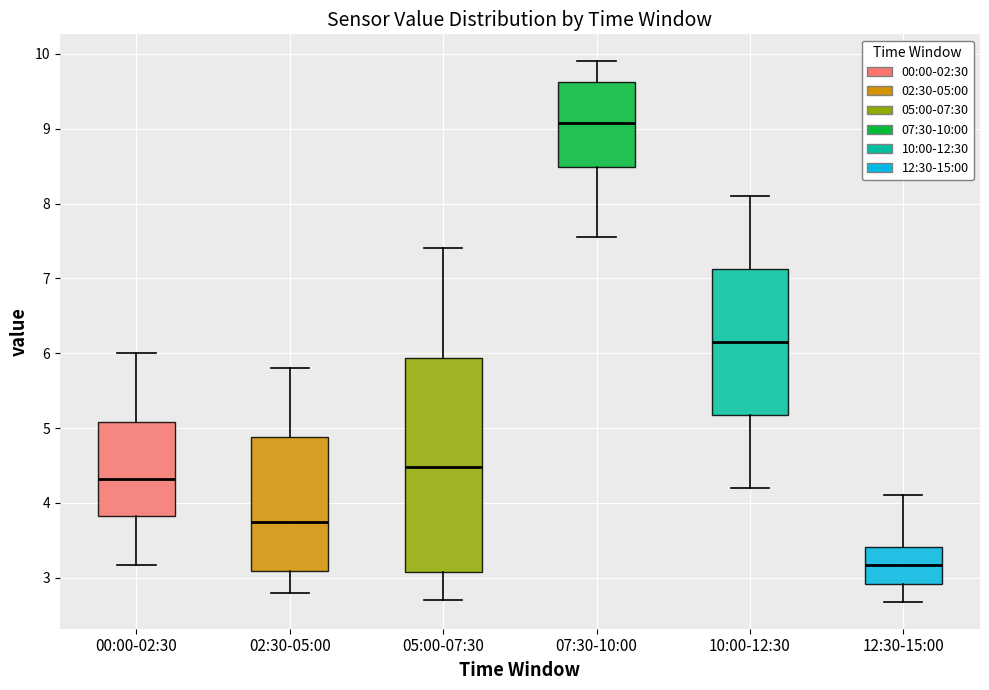

Which box has the lowest median line?

12:30-15:00